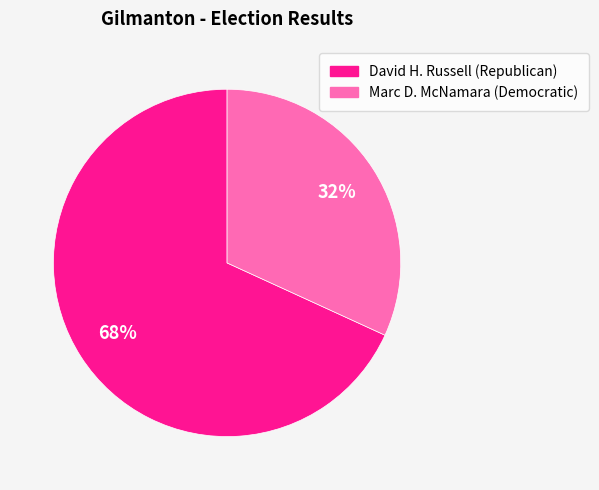

How many slices are in this pie chart?

2